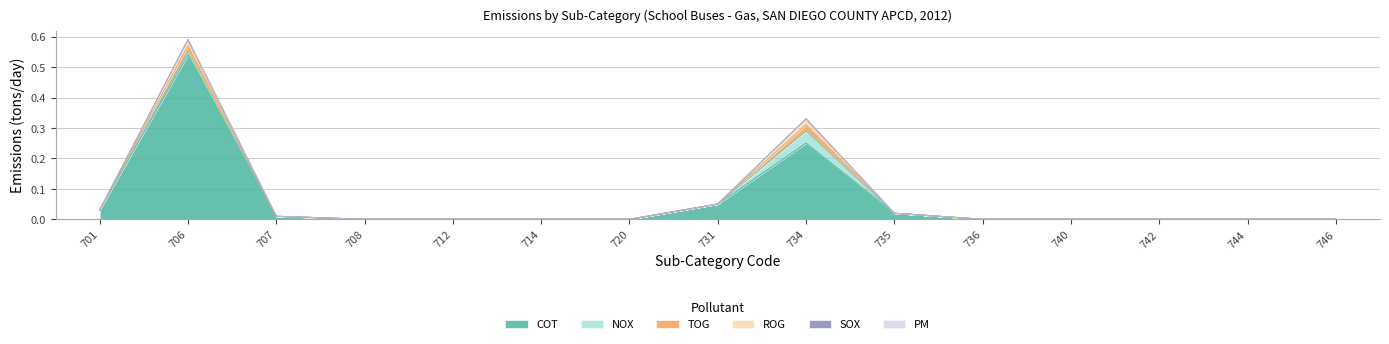

Reading left to right, transcribe all the data shown in this chart.

COT: 701=0.0	706=0.5	707=0.0	708=0.0	712=0.0	714=0.0	720=0.0	731=0.1	734=0.2	735=0.0	736=0.0	740=0.0	742=0.0	744=0.0	746=0.0
NOX: 701=0.0	706=0.0	707=0.0	708=0.0	712=0.0	714=0.0	720=0.0	731=0.0	734=0.0	735=0.0	736=0.0	740=0.0	742=0.0	744=0.0	746=0.0
TOG: 701=0.0	706=0.0	707=0.0	708=0.0	712=0.0	714=0.0	720=0.0	731=0.0	734=0.0	735=0.0	736=0.0	740=0.0	742=0.0	744=0.0	746=0.0
ROG: 701=0.0	706=0.0	707=0.0	708=0.0	712=0.0	714=0.0	720=0.0	731=0.0	734=0.0	735=0.0	736=0.0	740=0.0	742=0.0	744=0.0	746=0.0
SOX: 701=0.0	706=0.0	707=0.0	708=0.0	712=0.0	714=0.0	720=0.0	731=0.0	734=0.0	735=0.0	736=0.0	740=0.0	742=0.0	744=0.0	746=0.0
PM: 701=0.0	706=0.0	707=0.0	708=0.0	712=0.0	714=0.0	720=0.0	731=0.0	734=0.0	735=0.0	736=0.0	740=0.0	742=0.0	744=0.0	746=0.0